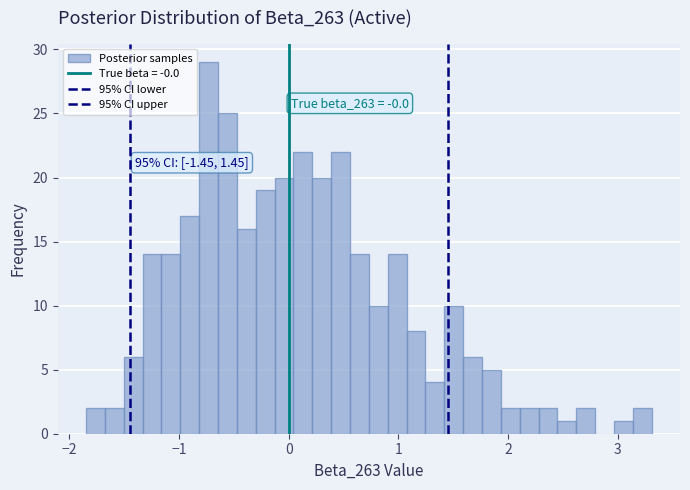

Around what value on the x-axis is the tallest bar? Give the approximate position of its centre, as read against the axis.

-0.7